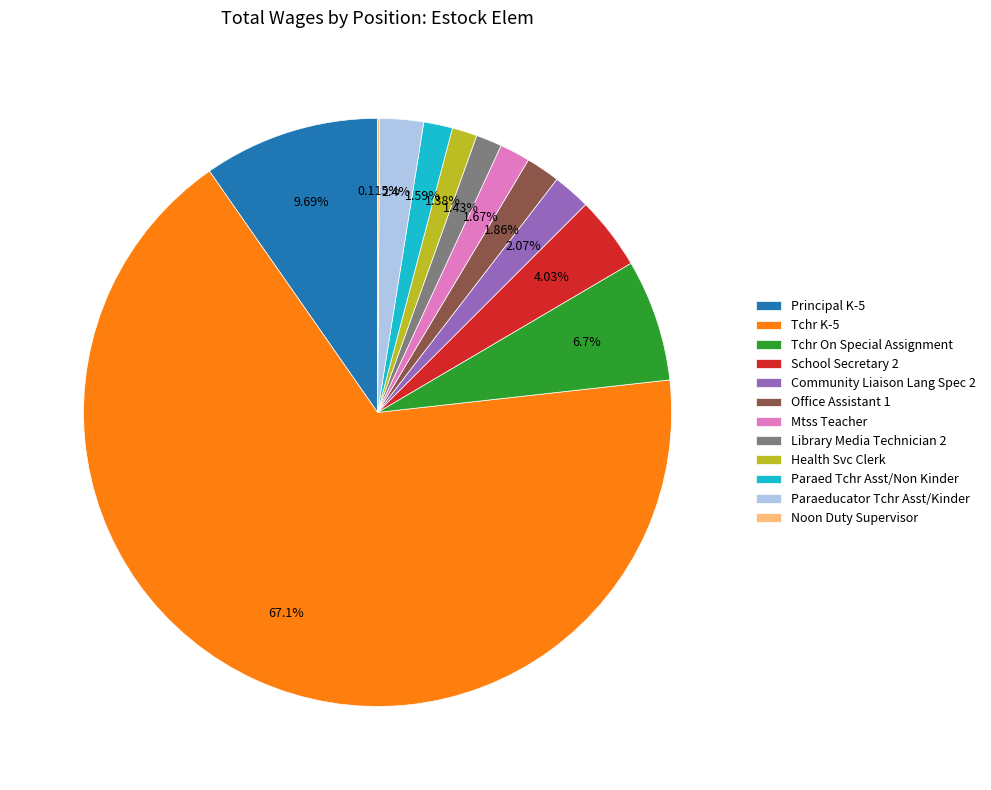

True or false: Community Liaison Lang Spec 2 accounts for 2% of the total.

True